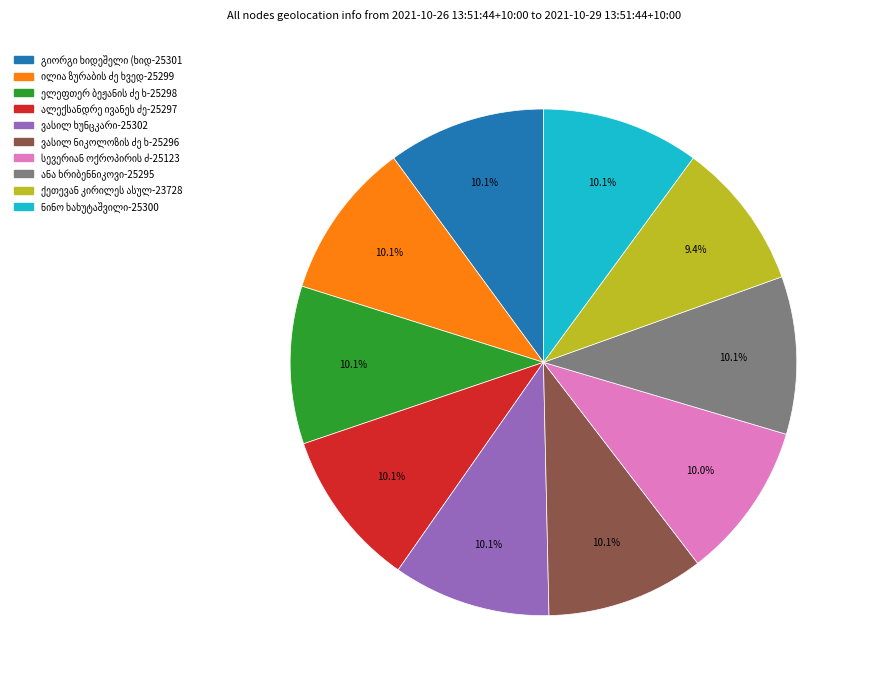

Does any single category account for the majority?

No